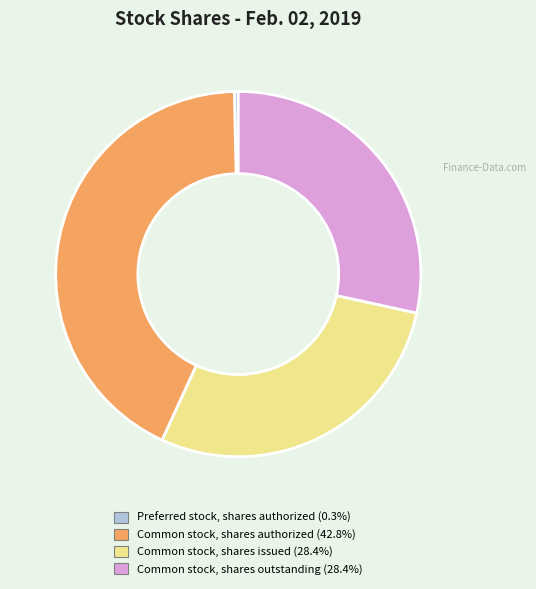

Which slice is the smallest?

Preferred stock, shares authorized